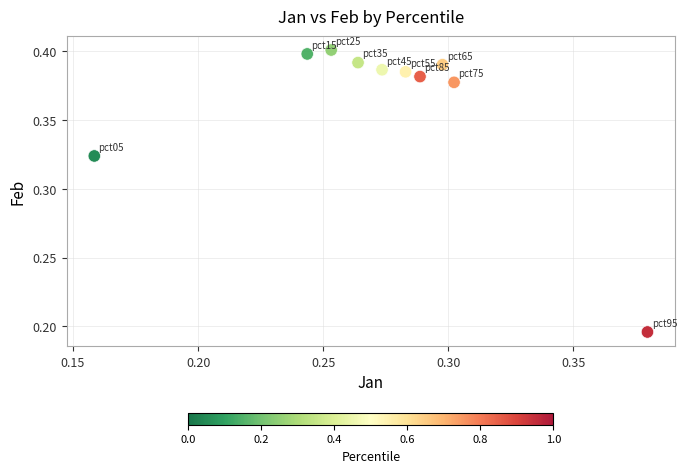

Count the number of points in this scatter plot.

10